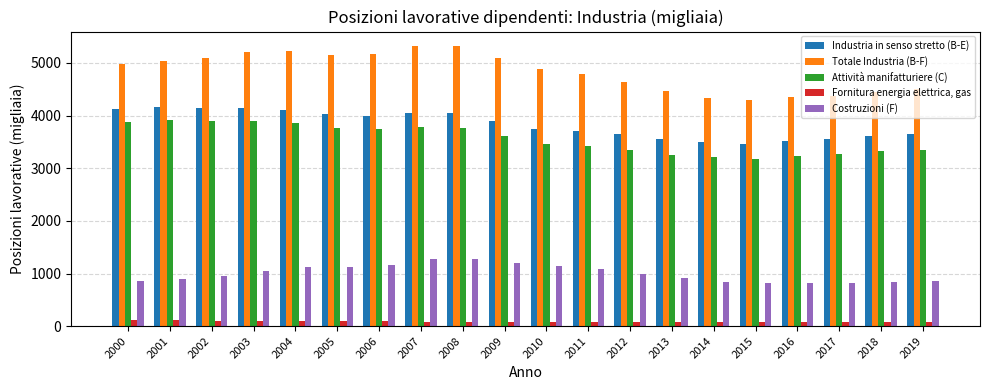

At how many categories does at least one series exceed 3380?

20